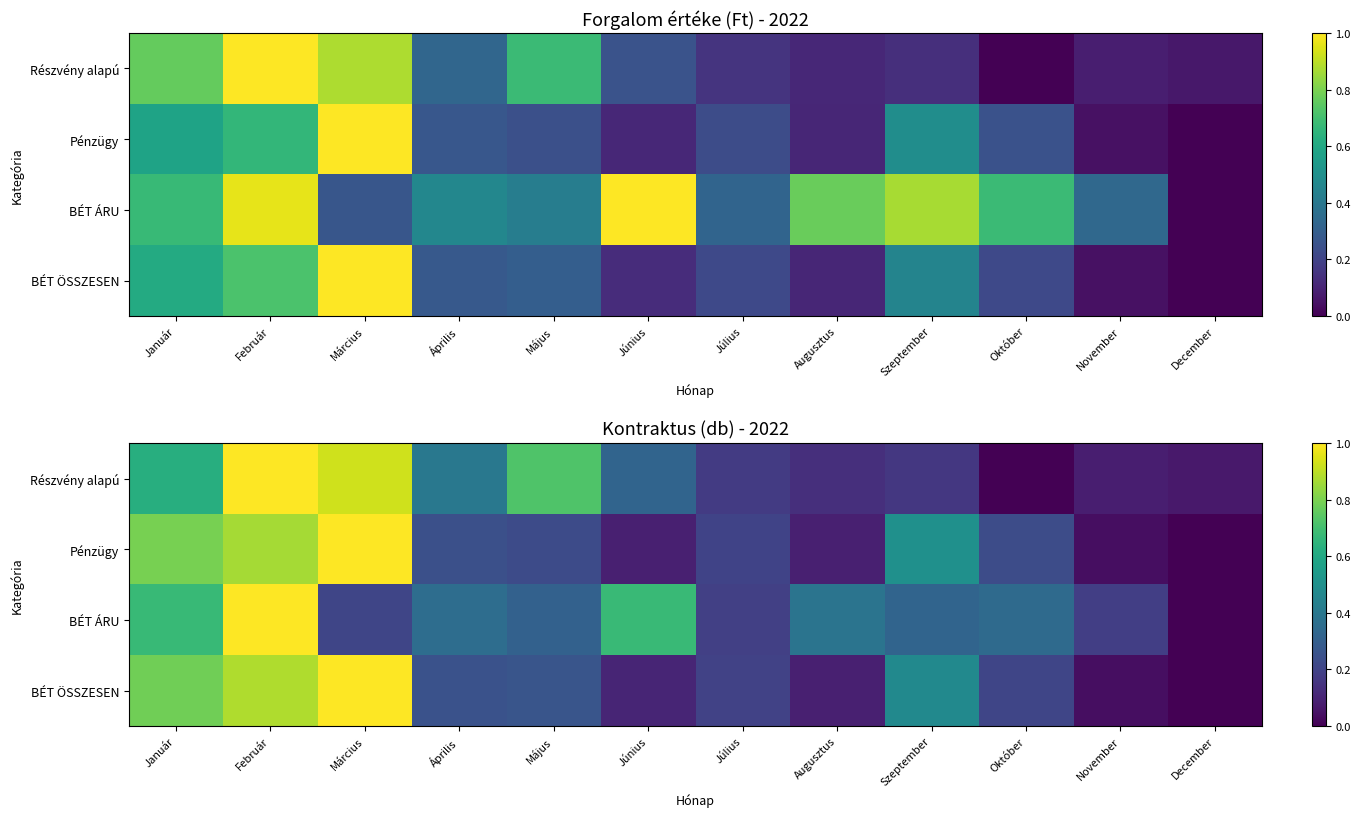

Is it true that BÉT ÁRU equals 0.3 at Május?

True